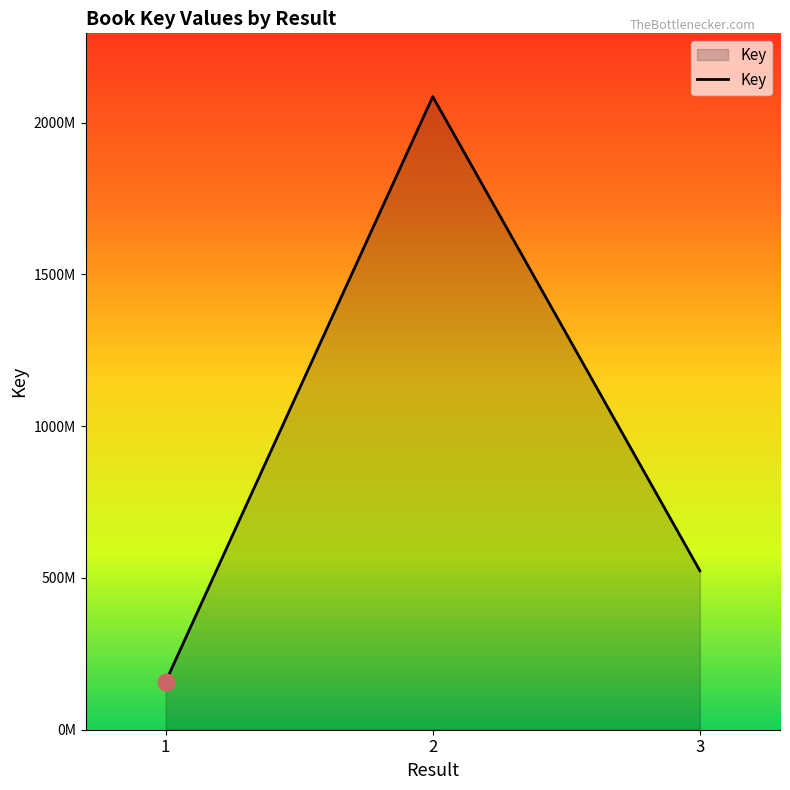

List the labels in order of value, largest first.

2, 3, 1